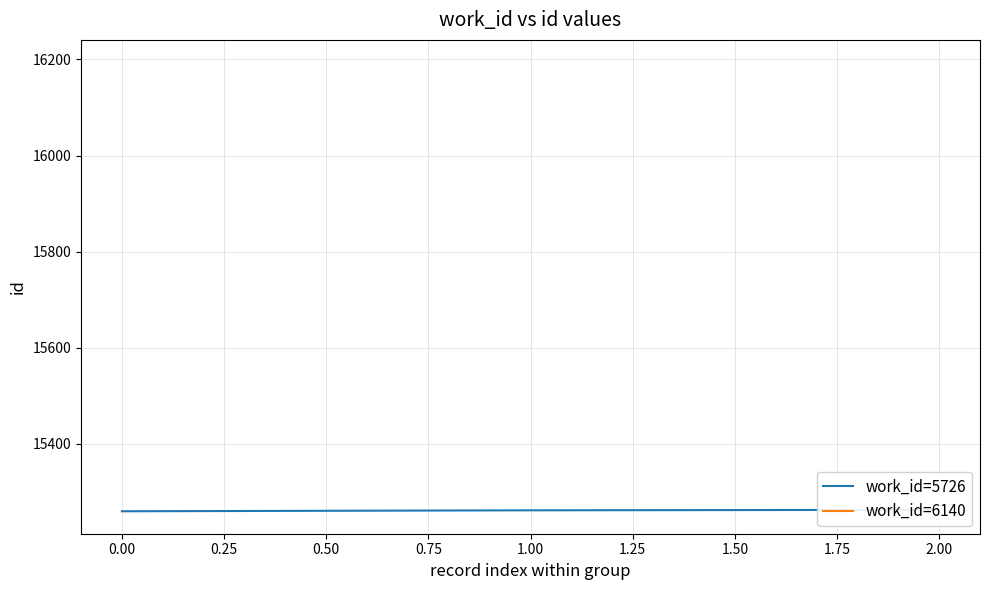

What is the minimum value shown in the chart?

15260